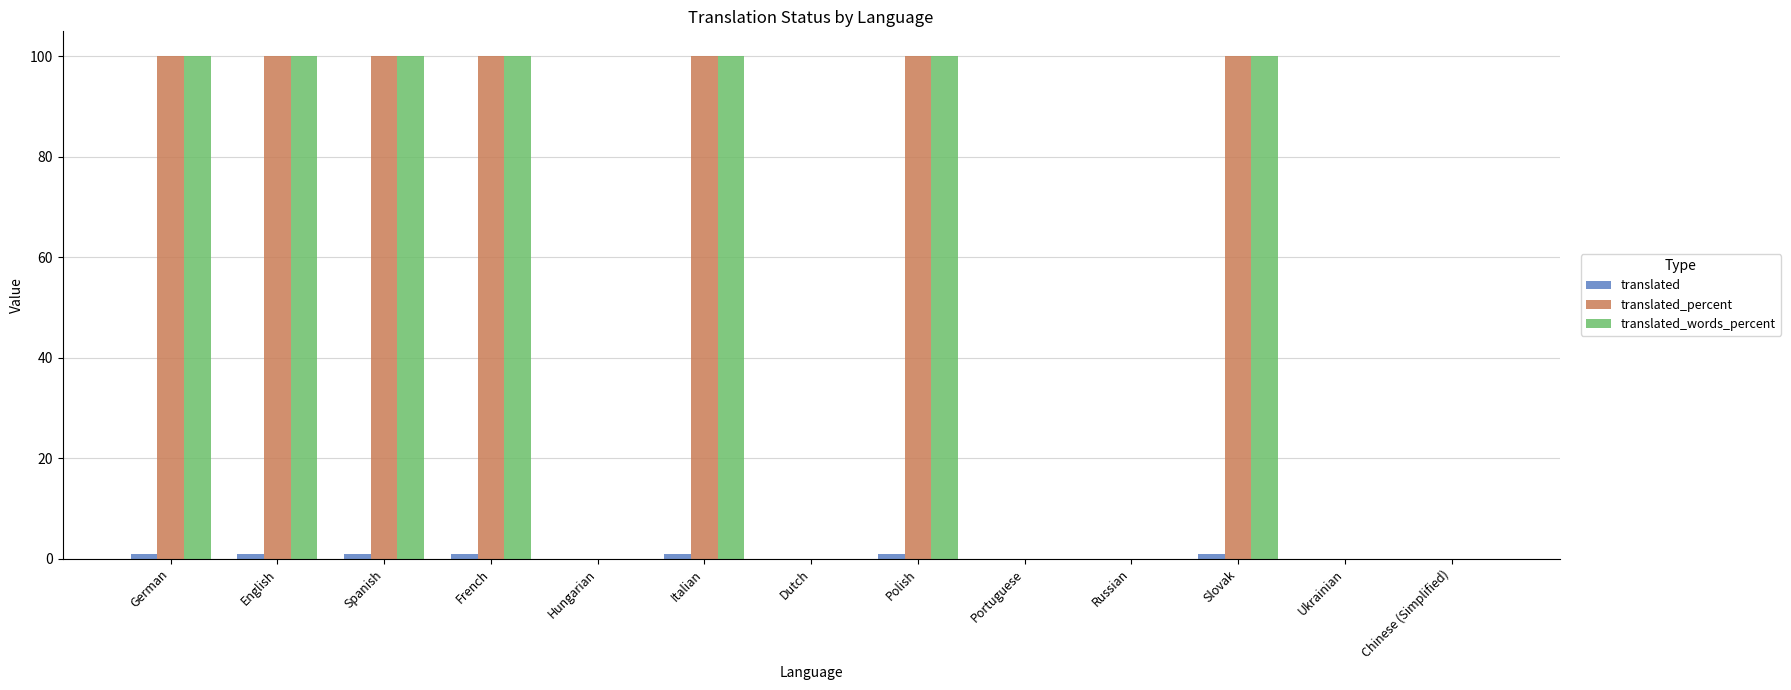

What is the greatest value displayed?

100